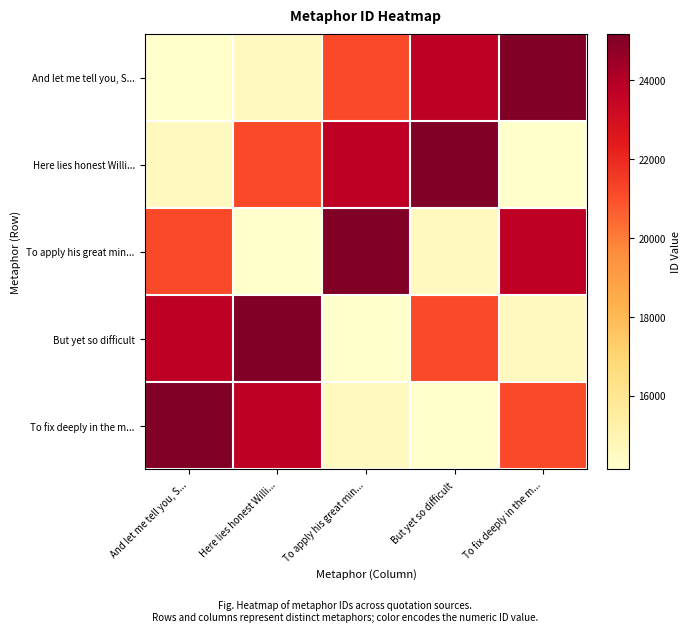

What is the difference between the highest and lowest values at And let me tell you, S...?

11043